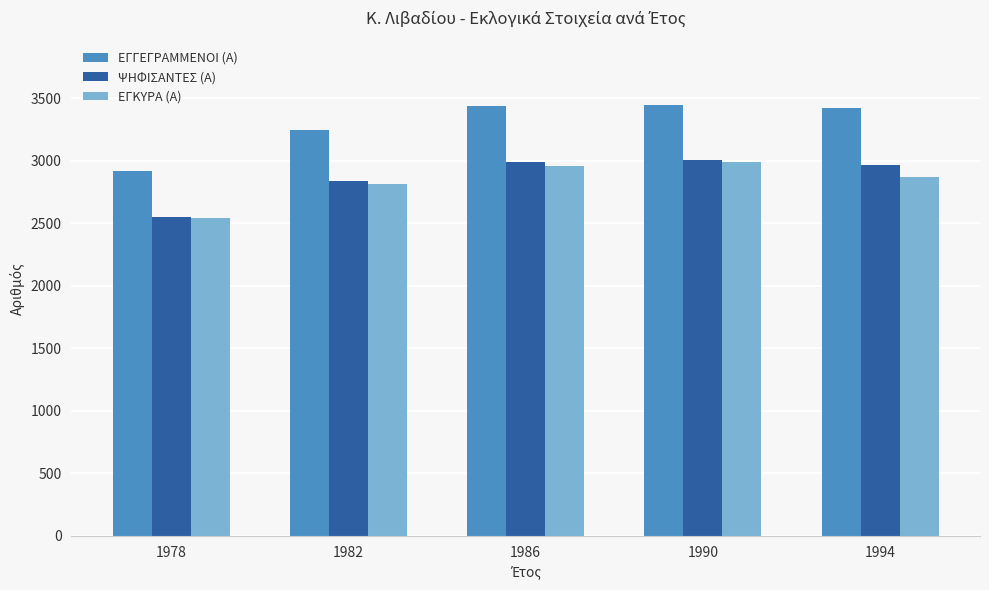

Which series has the widest spread of values?

ΕΓΓΕΓΡΑΜΜΕΝΟΙ (Α)